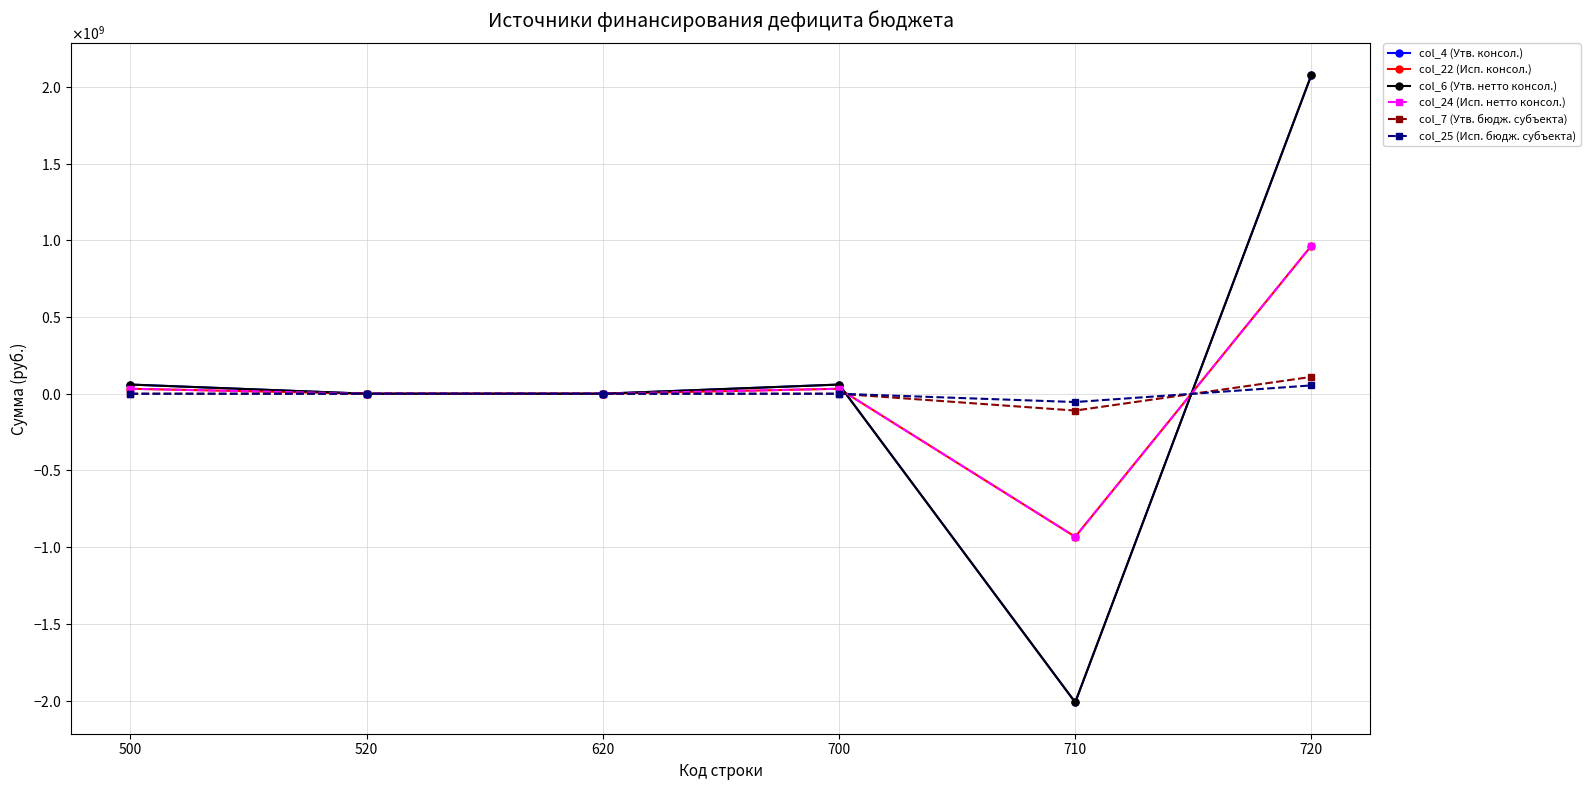

True or false: col_6 (Утв. нетто консол.) and col_4 (Утв. консол.) intersect in this chart.

False